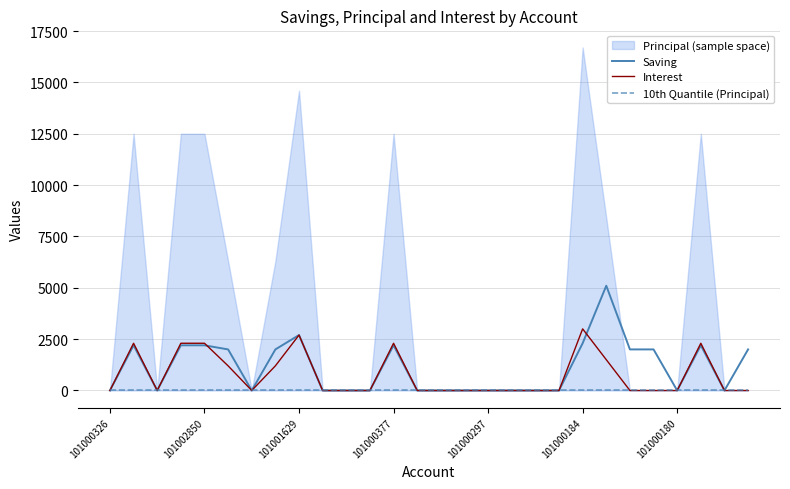

How many intersections are there between Interest and Saving?

2